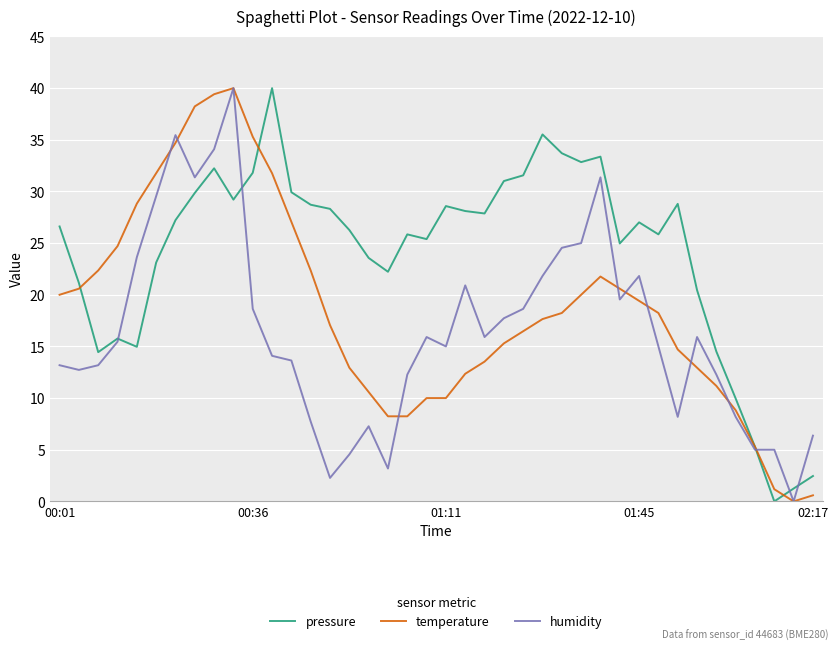

What is the greatest value displayed?

40.0